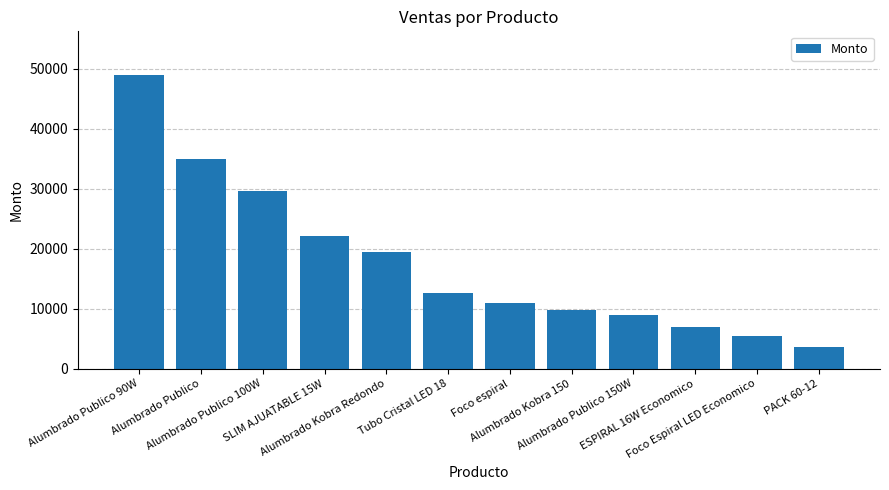

Between Alumbrado Publico 150W and PACK 60-12, which is larger?

Alumbrado Publico 150W